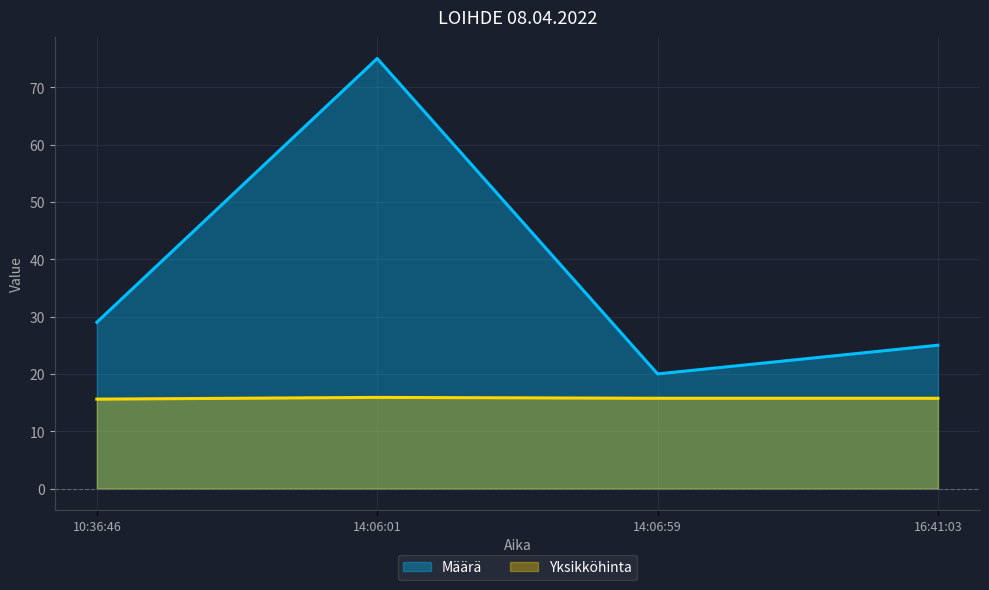

At which label does Yksikköhinta reach its peak?

14:06:01